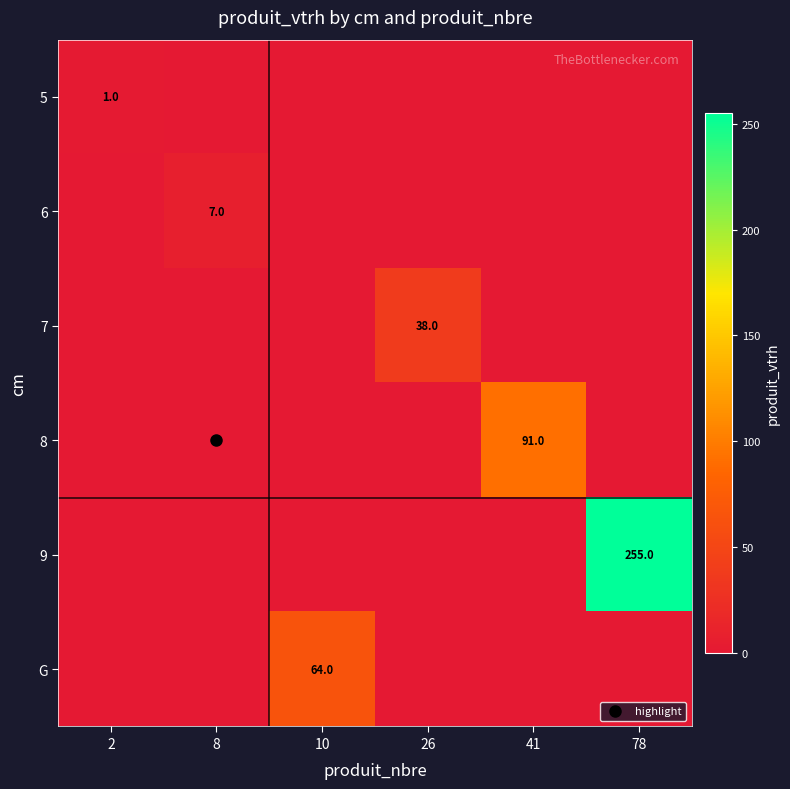

List the labels in order of 5 value, smallest first.

8, 10, 26, 41, 78, 2